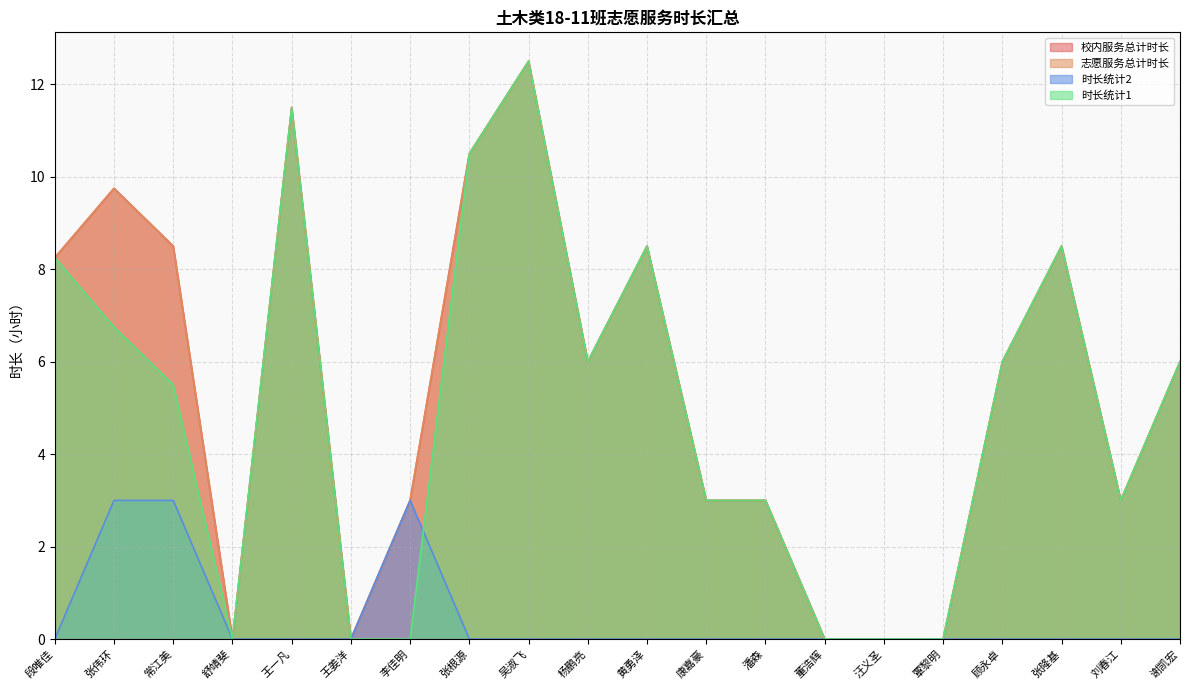

What is the difference between the maximum and minimum values in the 时长统计1 series?

12.5